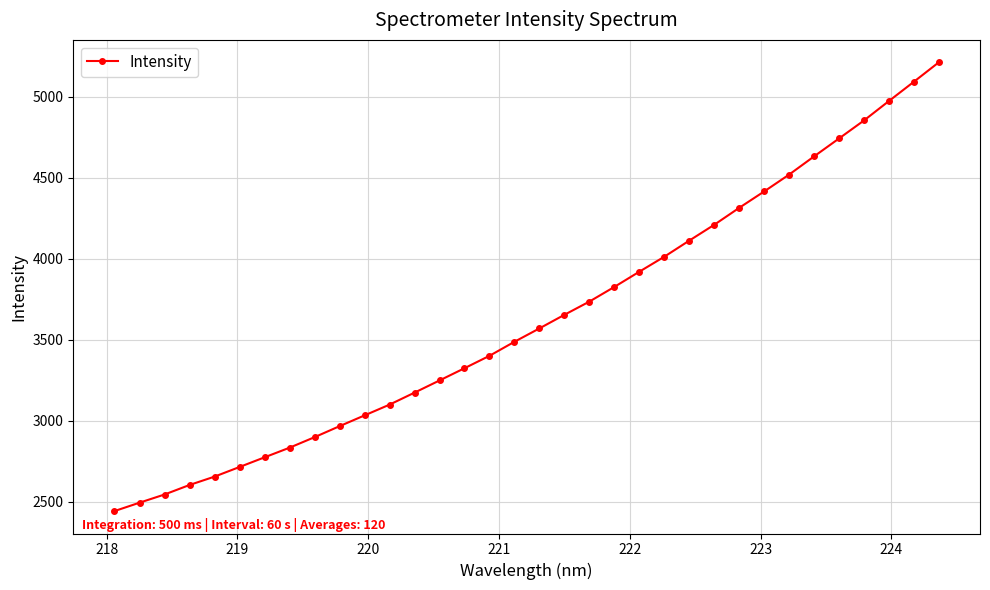

What is the value of the 10th point from the left?

2965.6